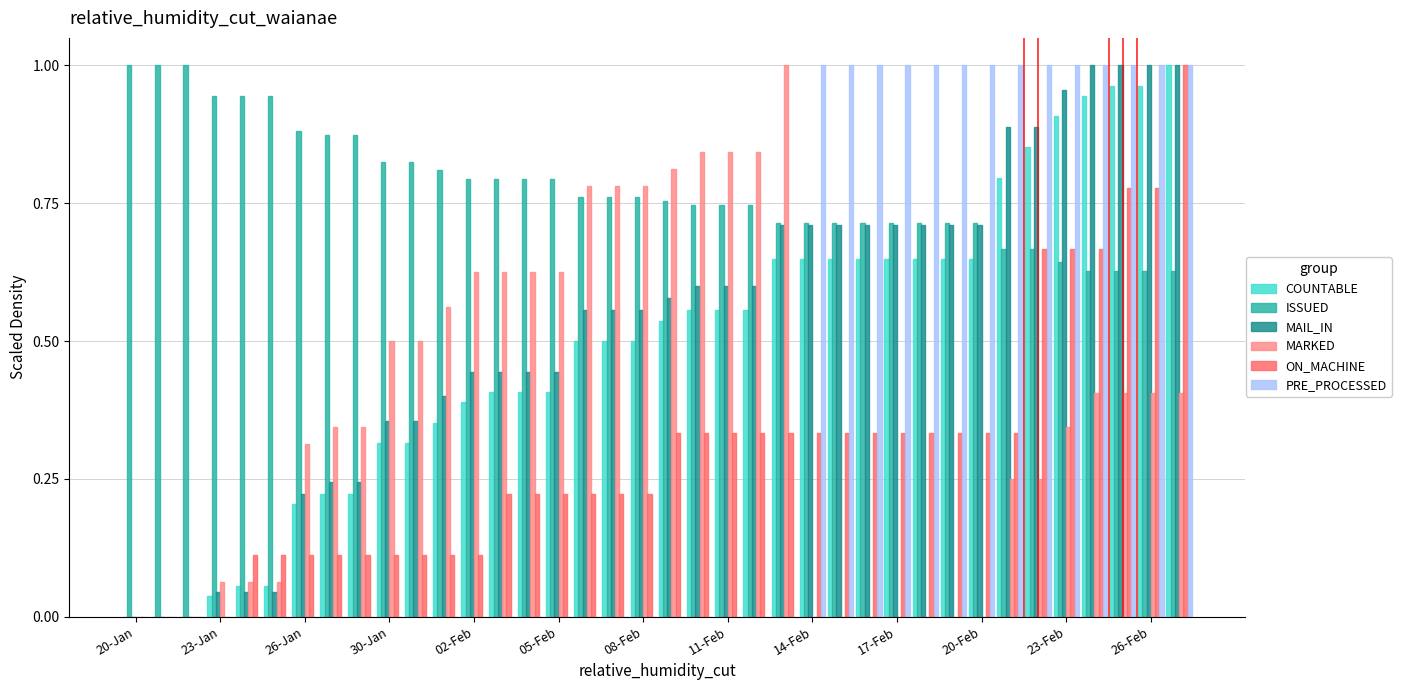

What is the sum of all MARKED values?

14.4